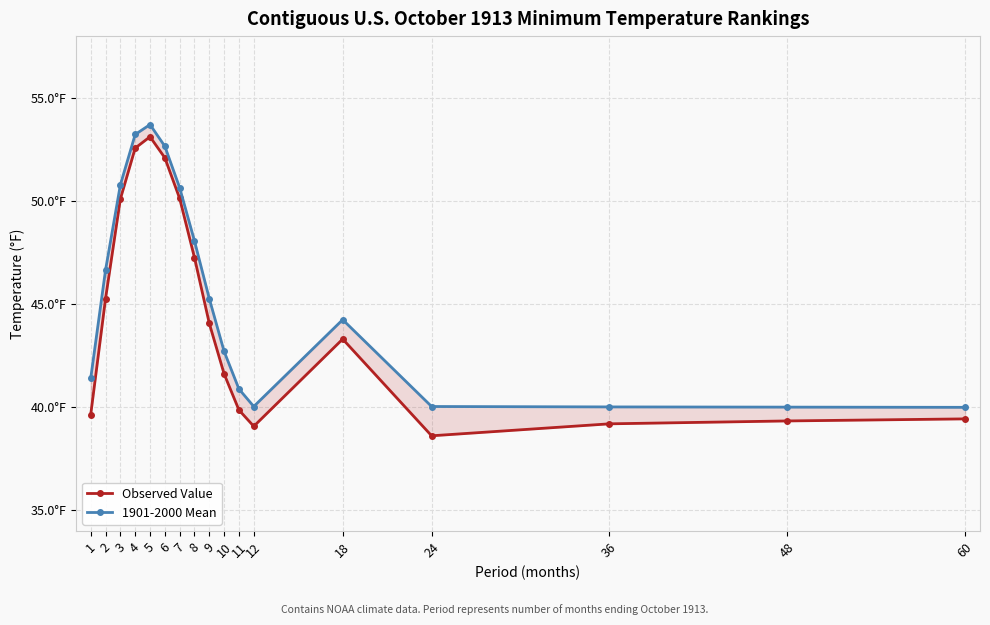

The 1901-2000 Mean series shows 46.7 at 2. True or false?

True